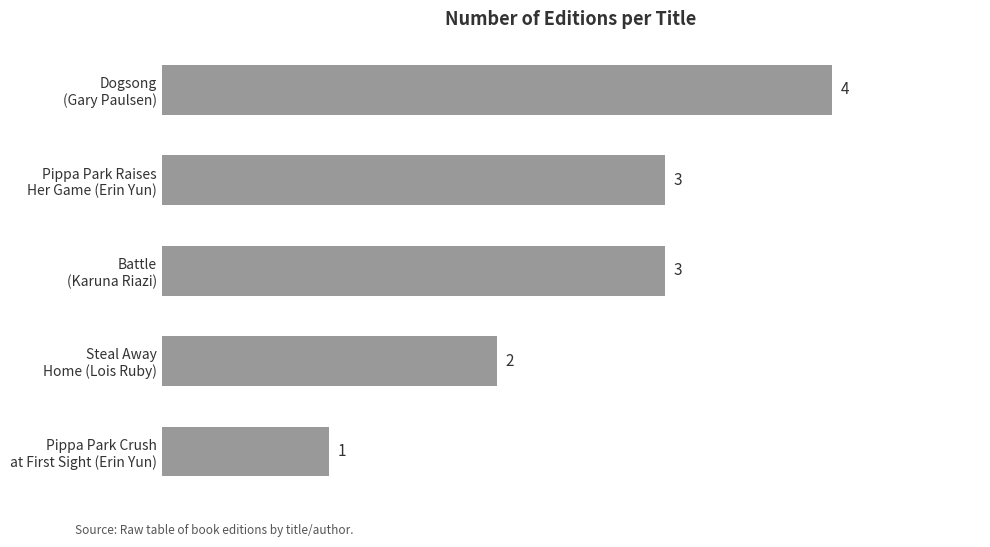

How many values are between 2 and 3?

3